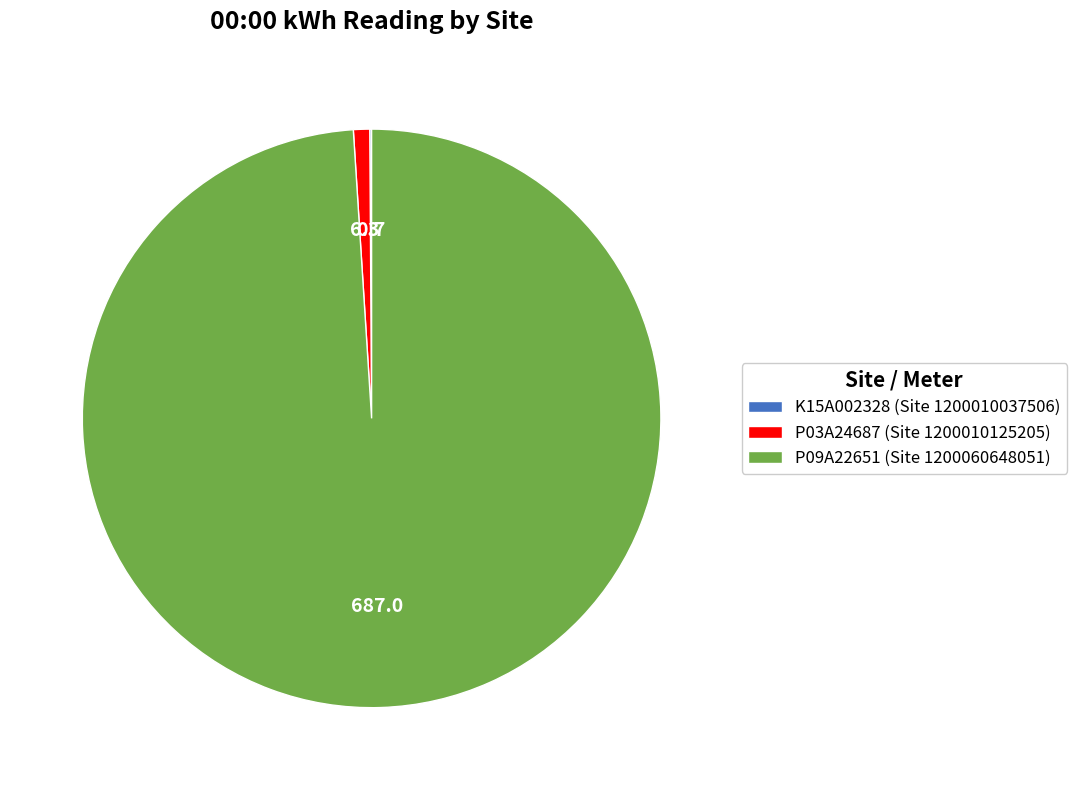

Is there any slice that represents more than half of the pie?

Yes